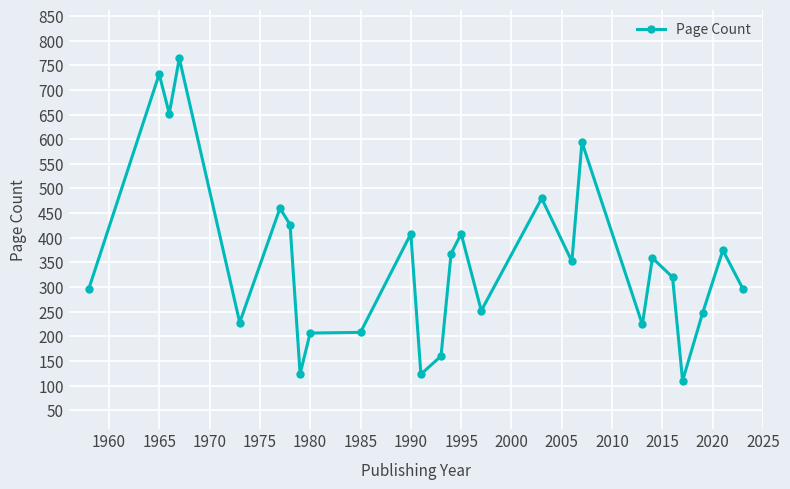

What is the minimum value shown in the chart?

110.0